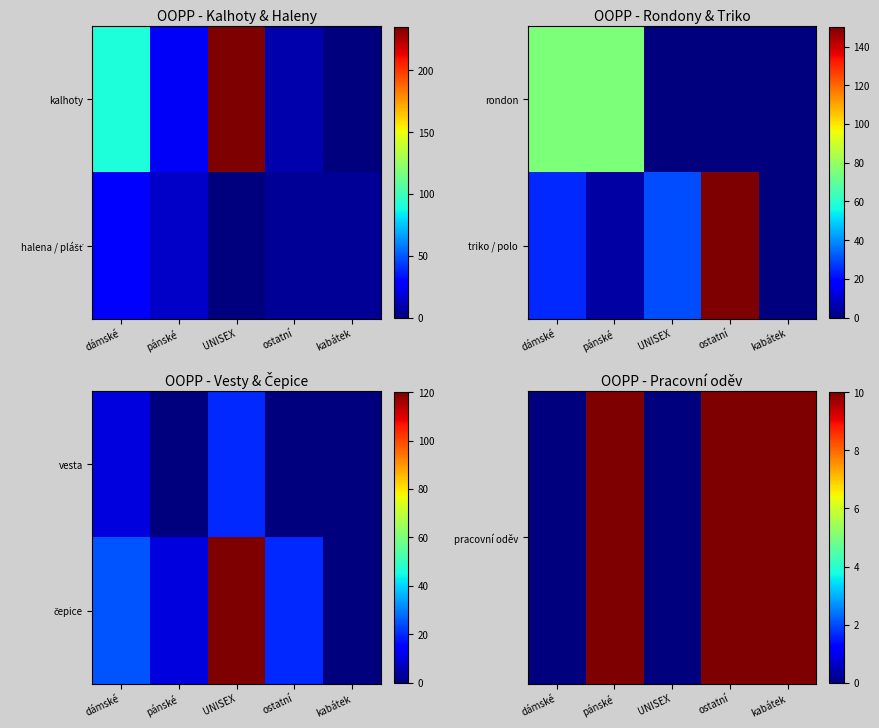

What is the difference between the highest and lowest values at ostatní?

10